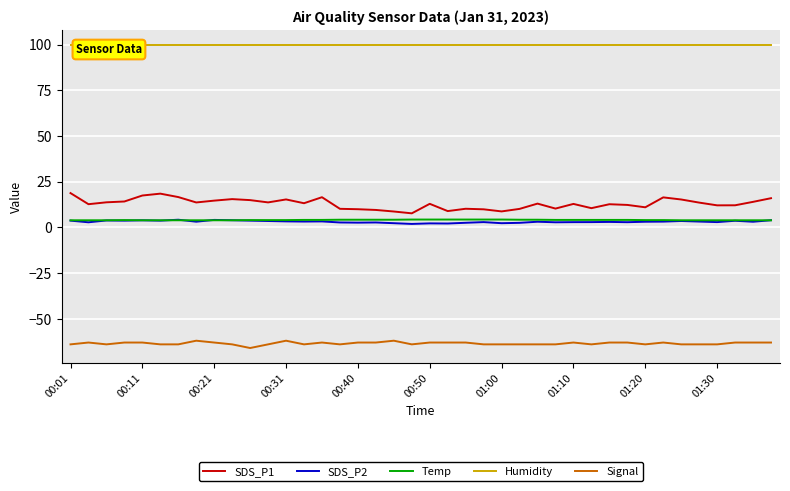

True or false: Temp and Signal cross at least once.

False